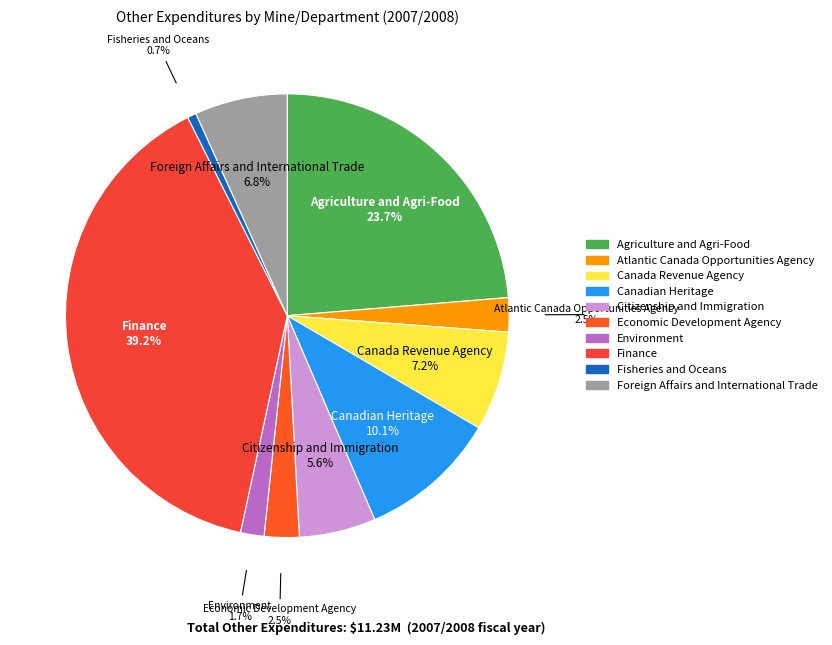

To the nearest percent, what is the average slice percentage?

10%